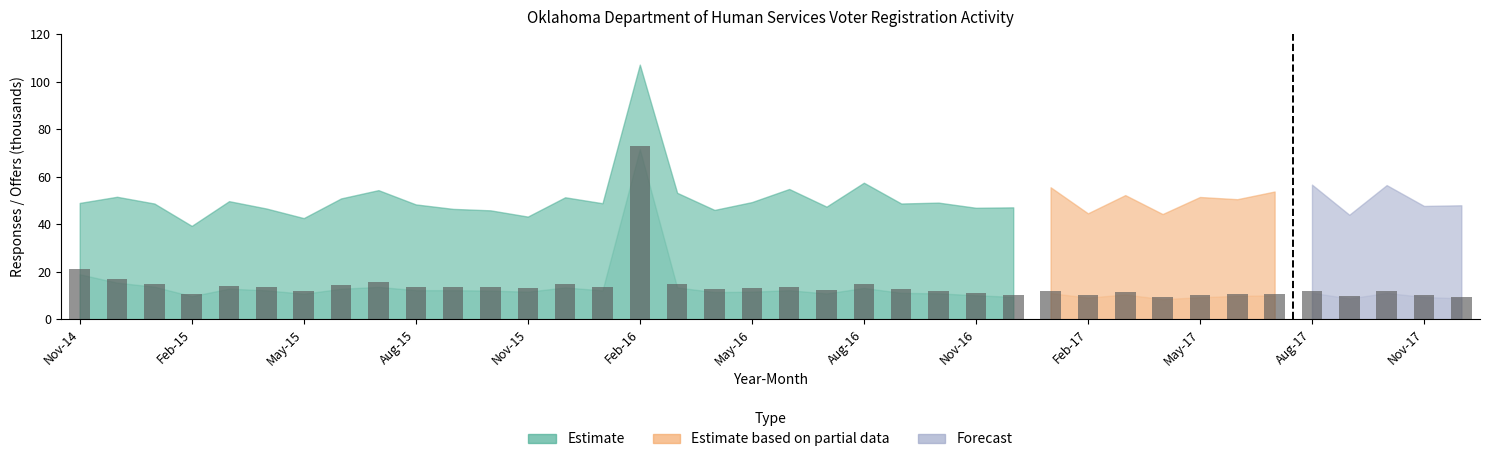

What is the difference between the second highest and second lowest values?

10.3